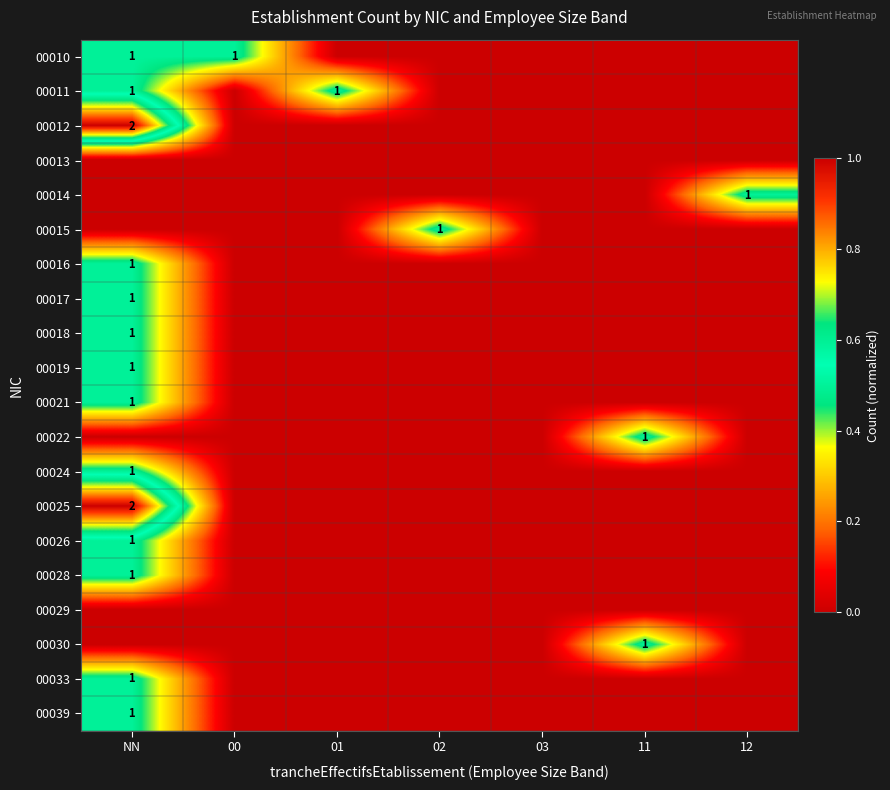

Which category has the lowest value across all series?

01